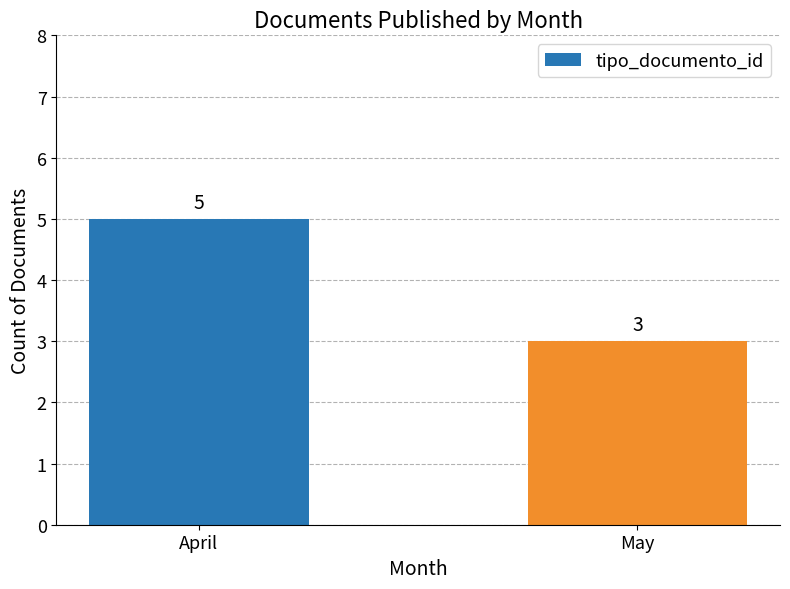

The value at April is 7. True or false?

False